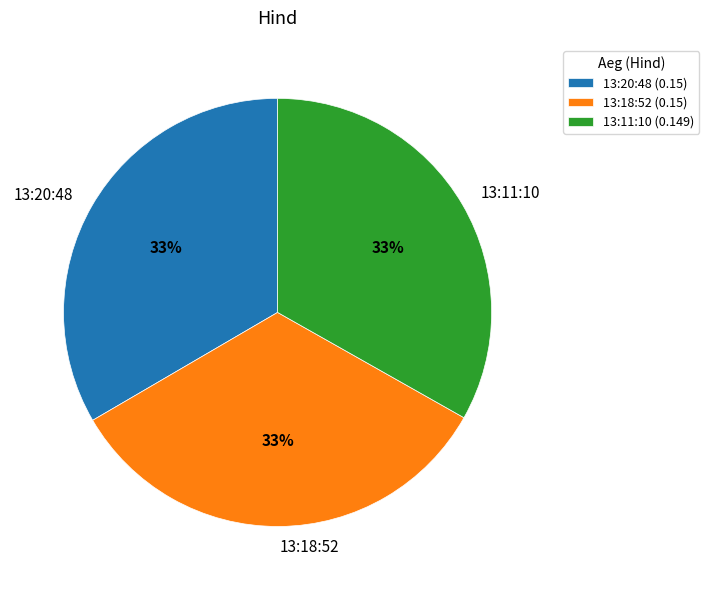

True or false: 13:18:52 accounts for 33% of the total.

True